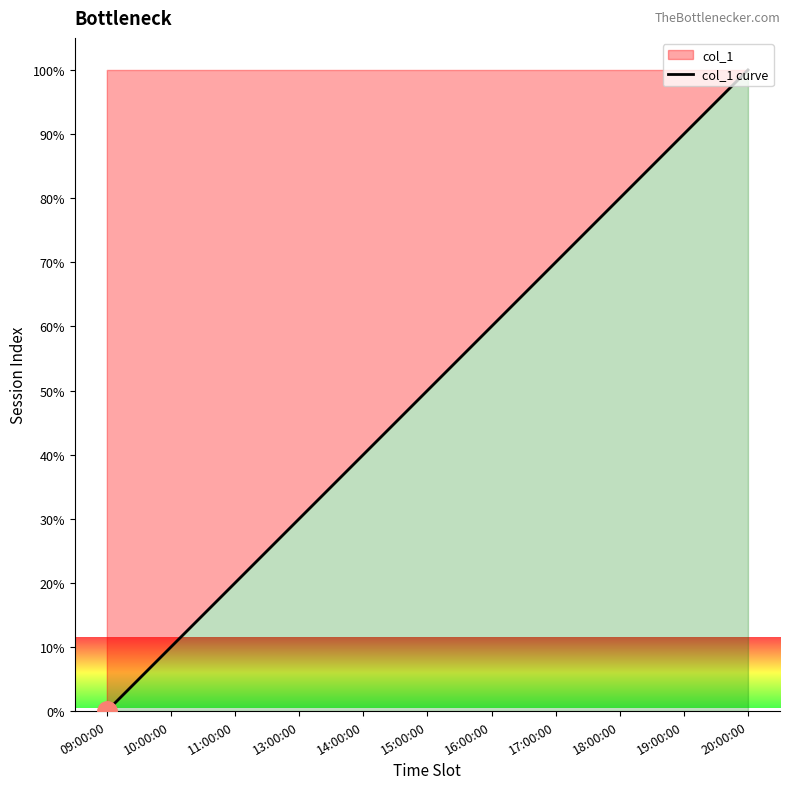

True or false: the data shows 100 at 20:00:00.

True